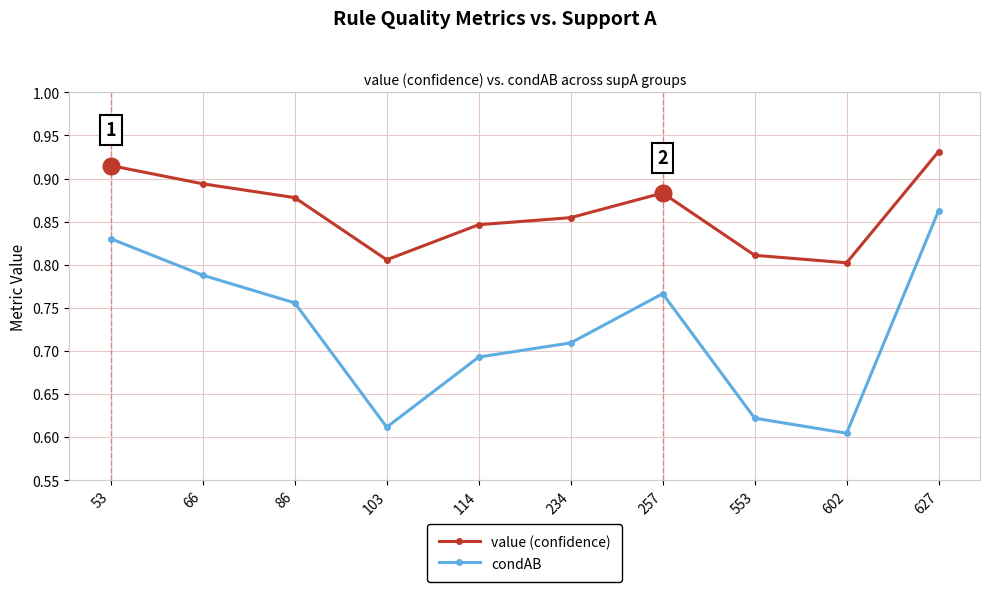

Which series has the widest spread of values?

condAB